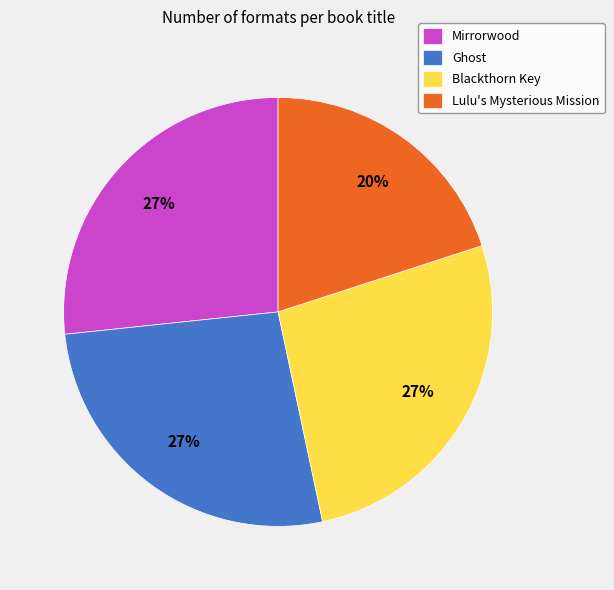

Is it true that Mirrorwood is 27% of the pie?

True